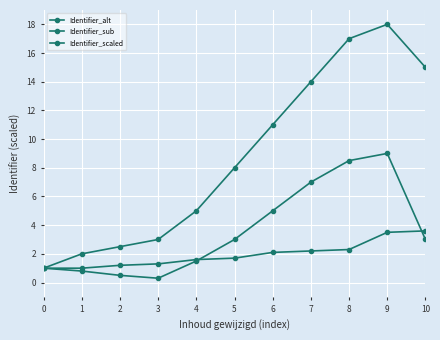

How many interior local peaks does the Identifier_alt series have?

1